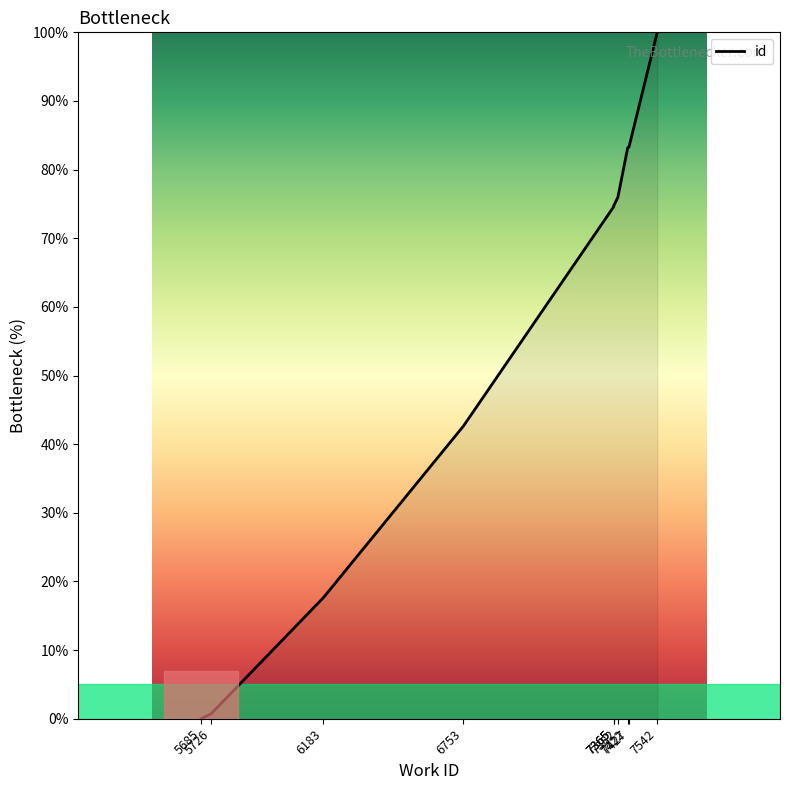

List the labels in order of value, smallest first.

5685, 5726, 6183, 6753, 7365, 7365, 7382, 7422, 7427, 7542